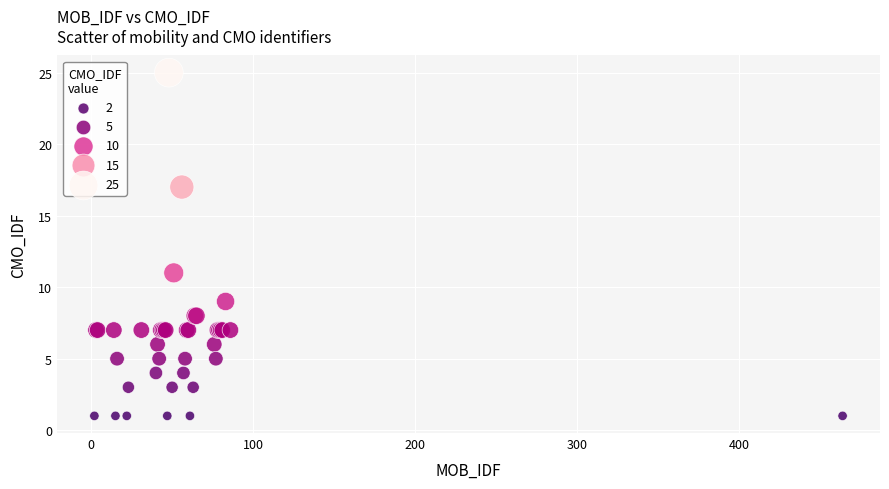

What Y value in the scatter plot is closest to 13?

11